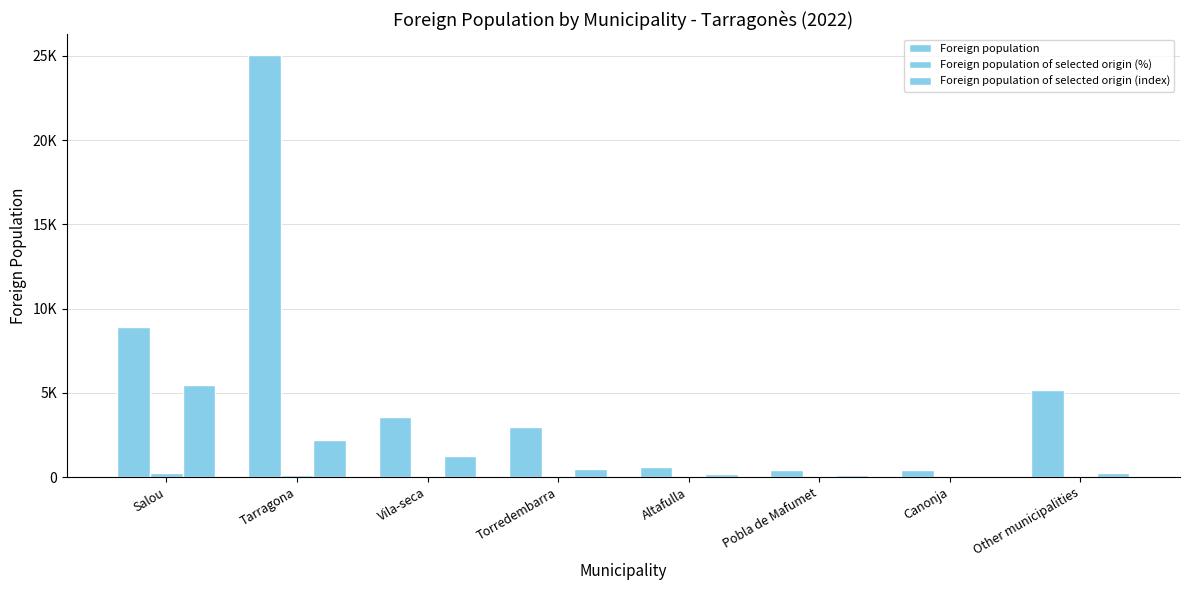

What is the difference between the maximum and second lowest values in the Foreign population of selected origin (index) series?

5334